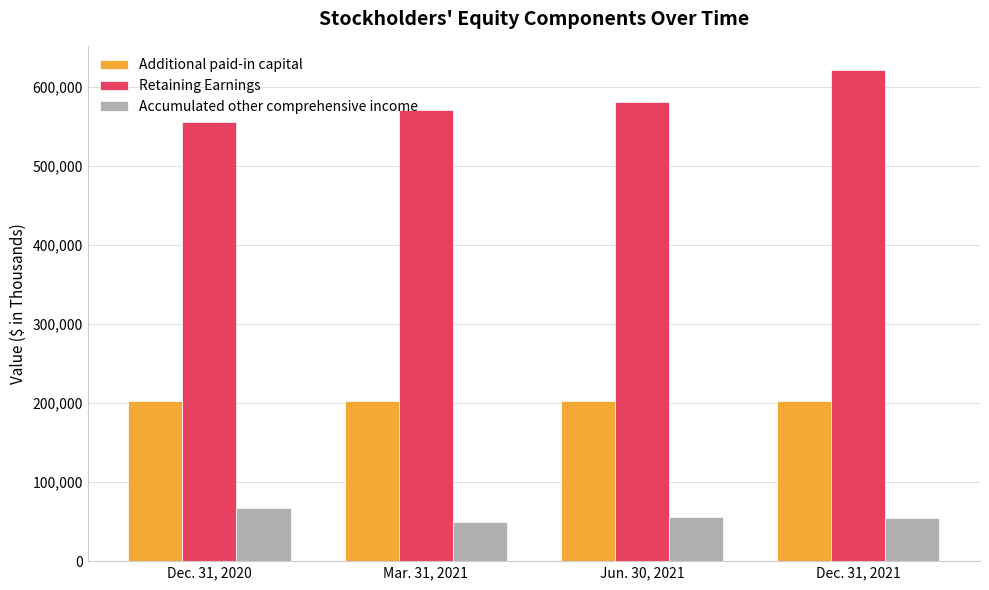

Which series has the largest range (max minus min)?

Retaining Earnings